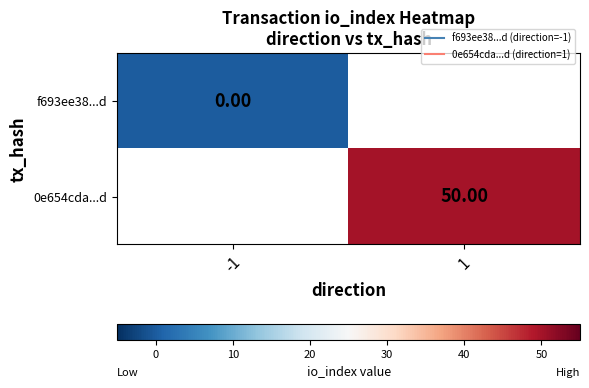

Which has a higher value, -1 or 1?

1